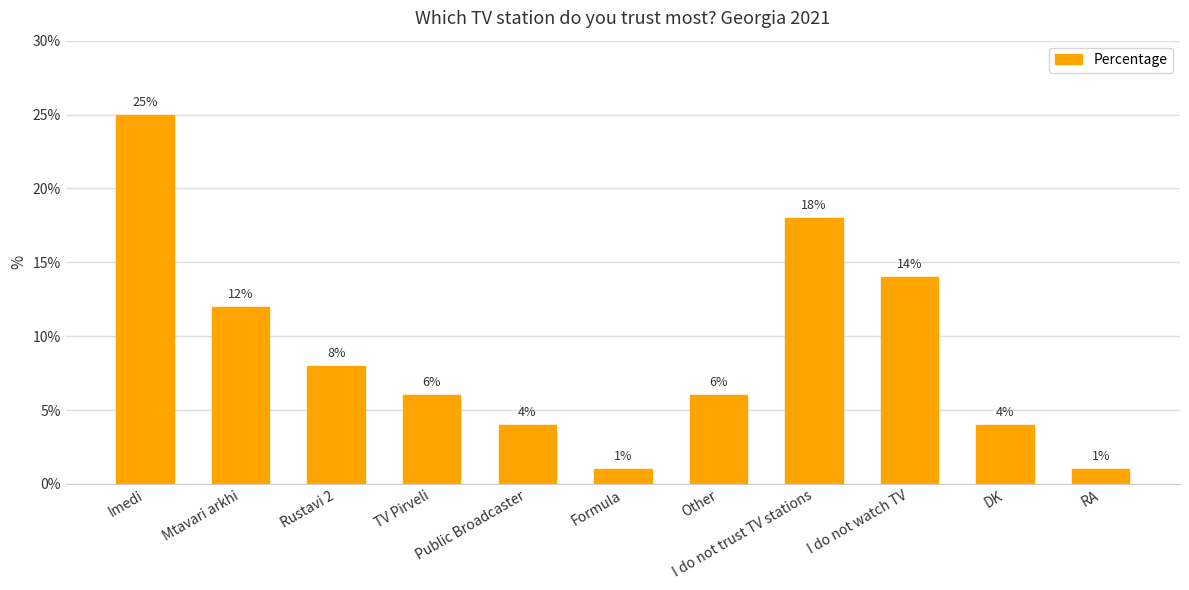

Reading left to right, transcribe all the data shown in this chart.

Imedi=25	Mtavari arkhi=12	Rustavi 2=8	TV Pirveli=6	Public Broadcaster=4	Formula=1	Other=6	I do not trust TV stations=18	I do not watch TV=14	DK=4	RA=1